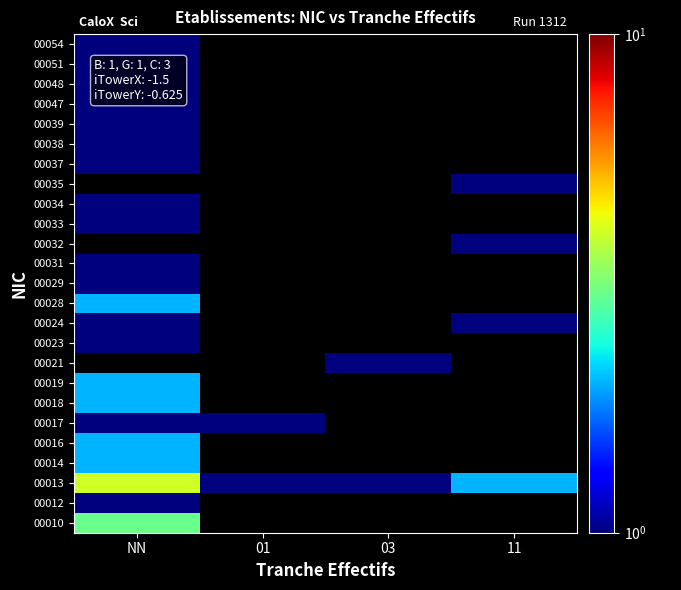

Rank the series by their maximum value, from highest to lowest.

00013, 00010, 00014, 00016, 00018, 00019, 00012, 00017, 00021, 00028, 00023, 00024, 00029, 00031, 00032, 00033, 00034, 00035, 00037, 00038, 00039, 00047, 00048, 00051, 00054